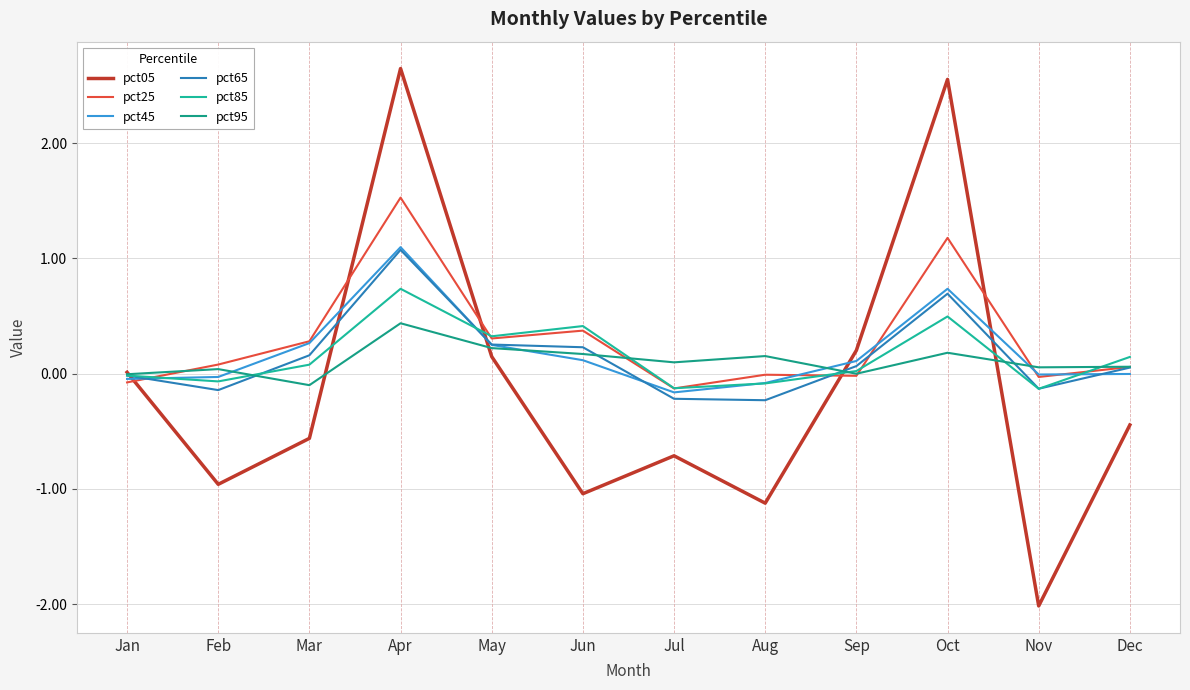

Does the chart have visible grid lines?

Yes